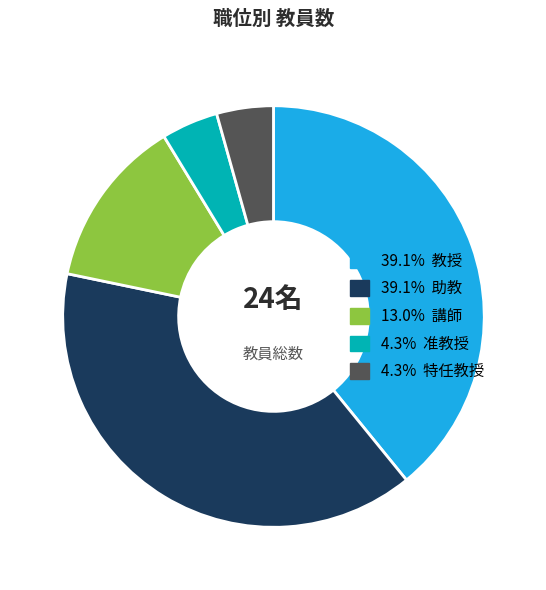

Is there a majority slice in this chart?

No